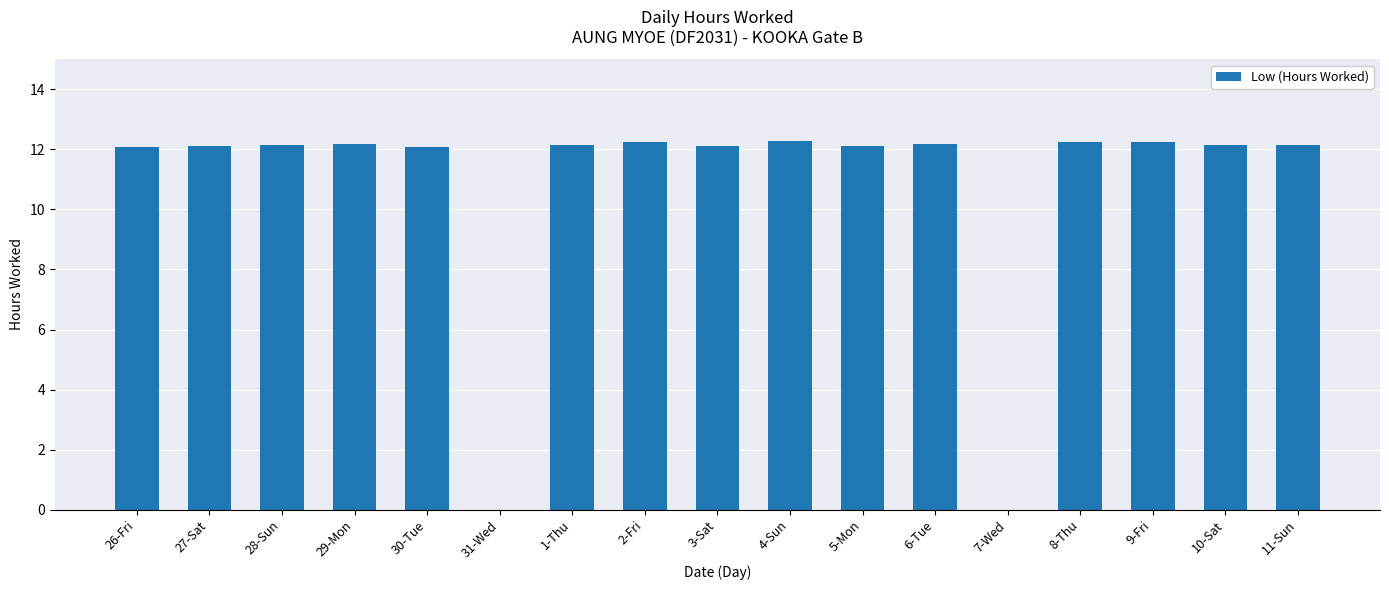

What is the sum of all values?

182.4